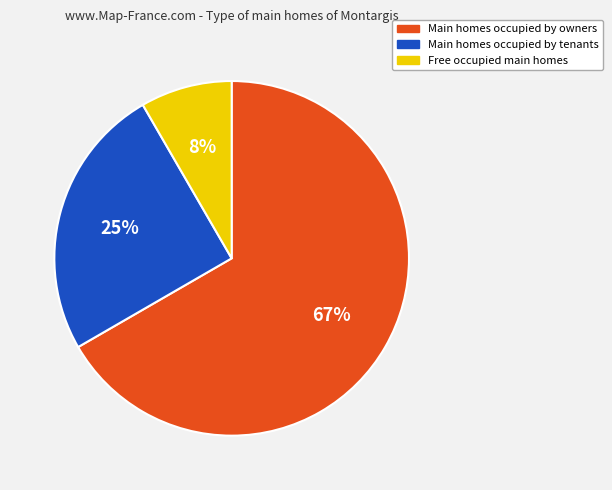

To the nearest percent, what is the average slice percentage?

33%